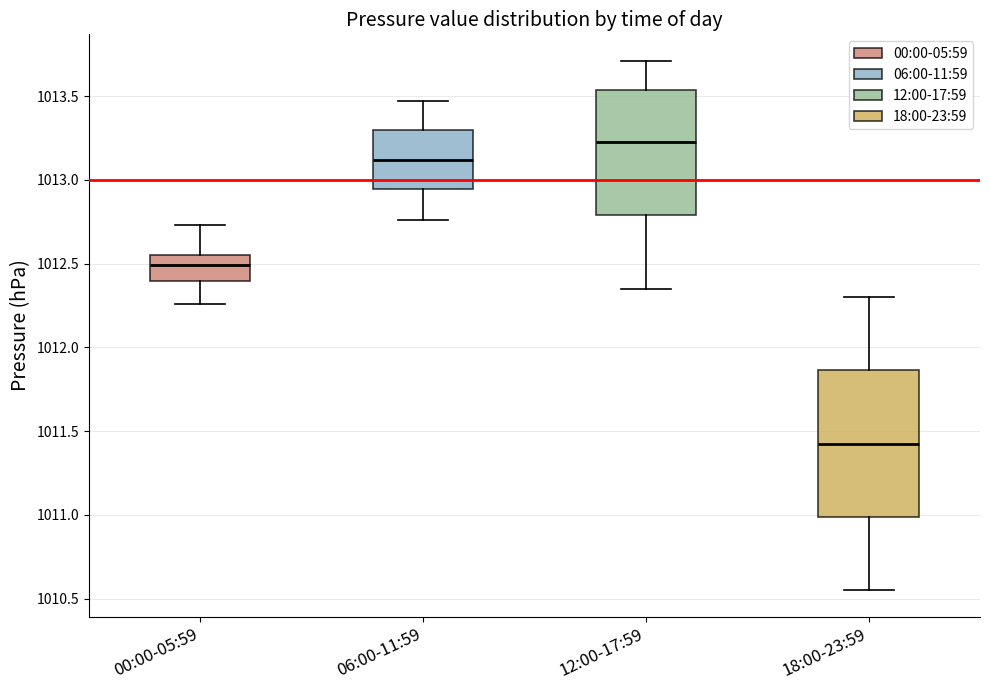

Where is the upper edge of the box for 18:00-23:59 on the y-axis? The values are not printed on the chart, so give them approximately, as read against the axis.

1011.85